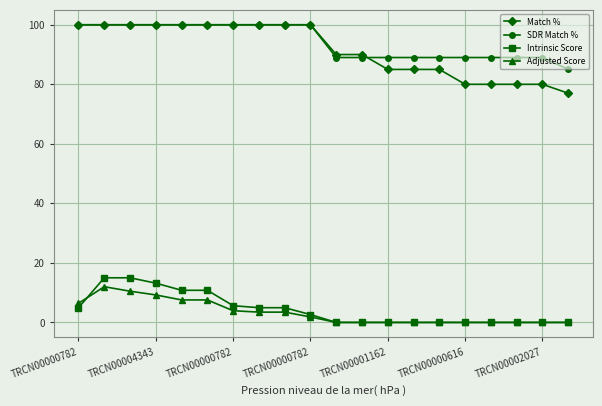

Which series has the largest range (max minus min)?

Match %